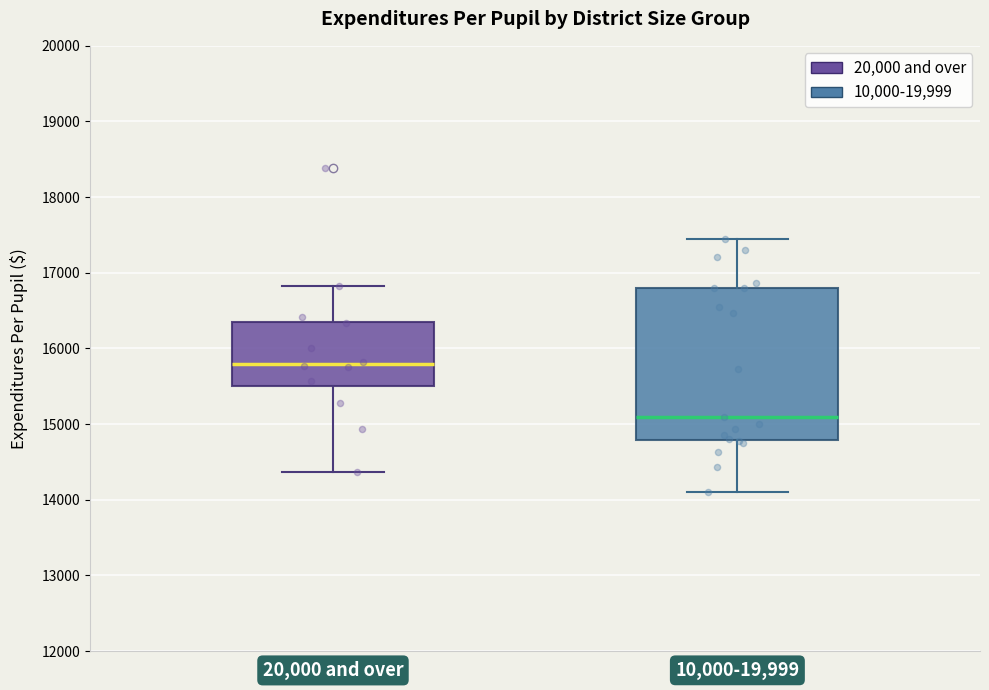

Where does the lower whisker of the box for 20,000 and over end on the y-axis? The values are not printed on the chart, so give them approximately, as read against the axis.

14400